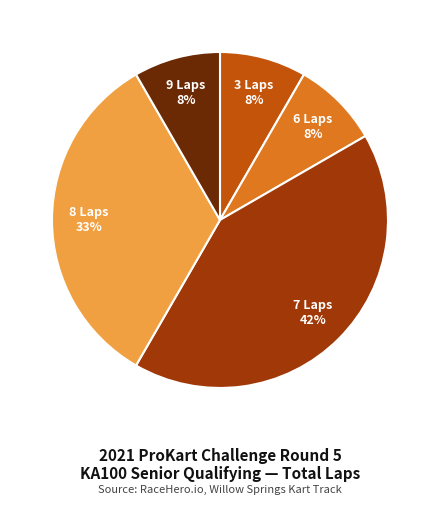

Does any single category account for the majority?

No